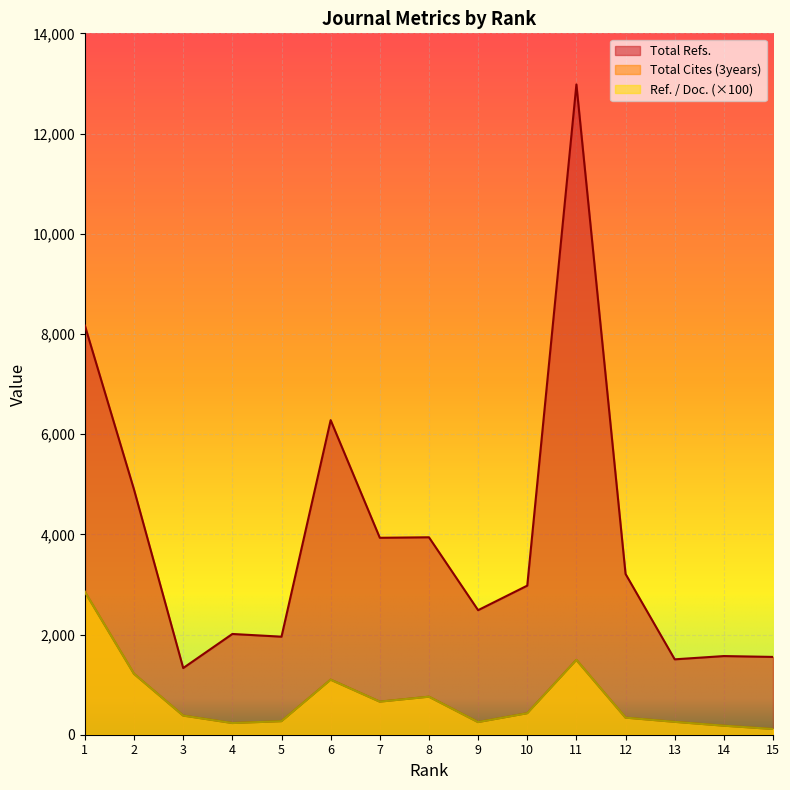

The value of Total Refs. at 9 is 2486.0. True or false?

True